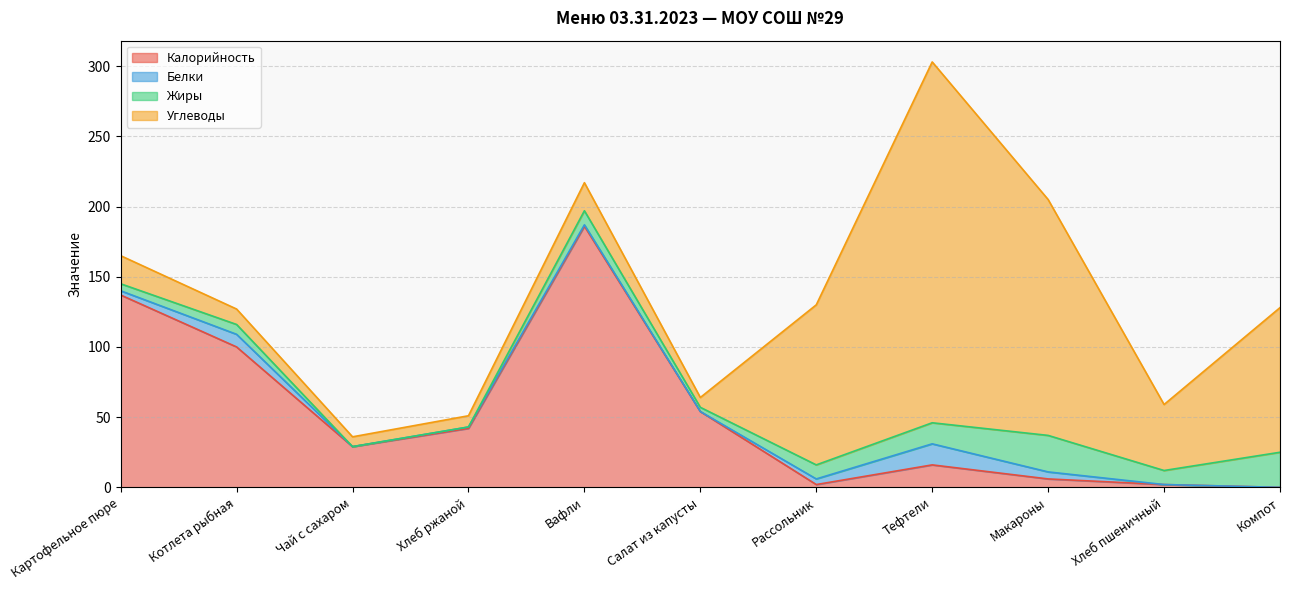

Between which two adjacent categories do Калорийность and Жиры first intersect?

Салат из капусты and Рассольник